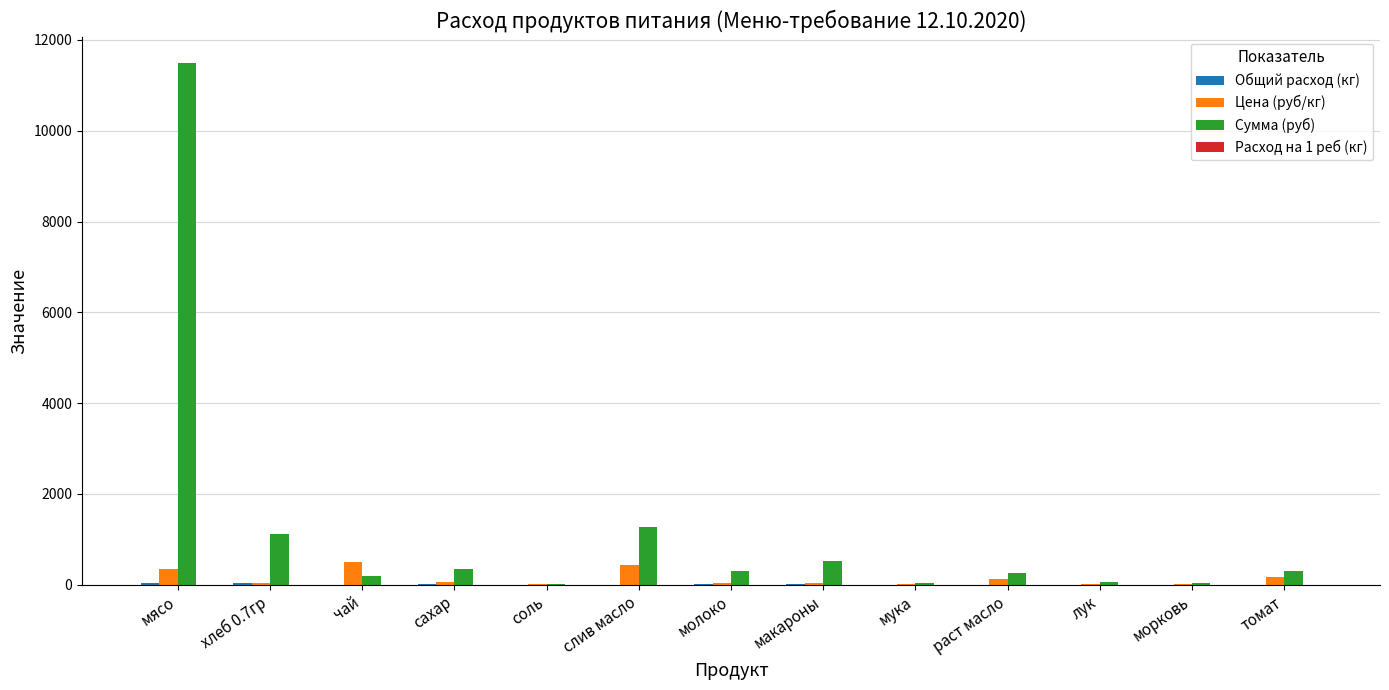

How many groups of bars are there?

13